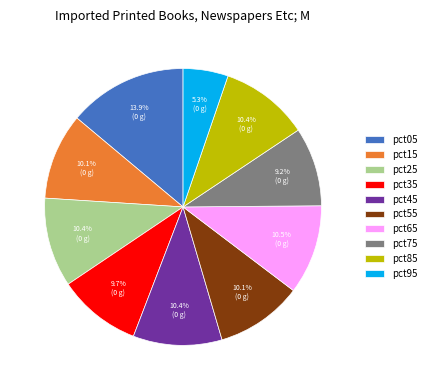

Between pct05 and pct35, which is larger?

pct05